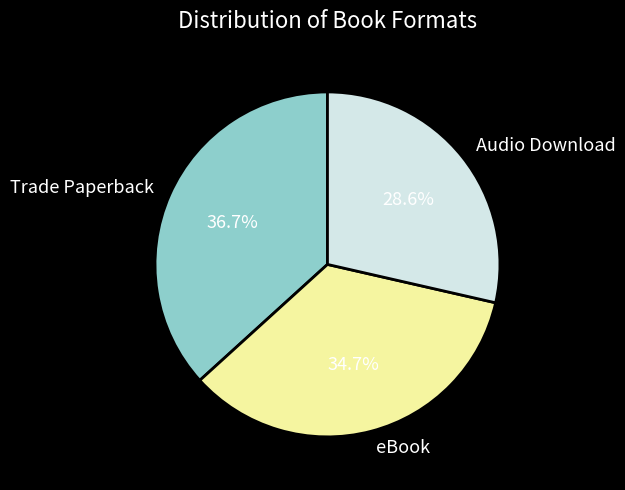

Which slice is the smallest?

Audio Download